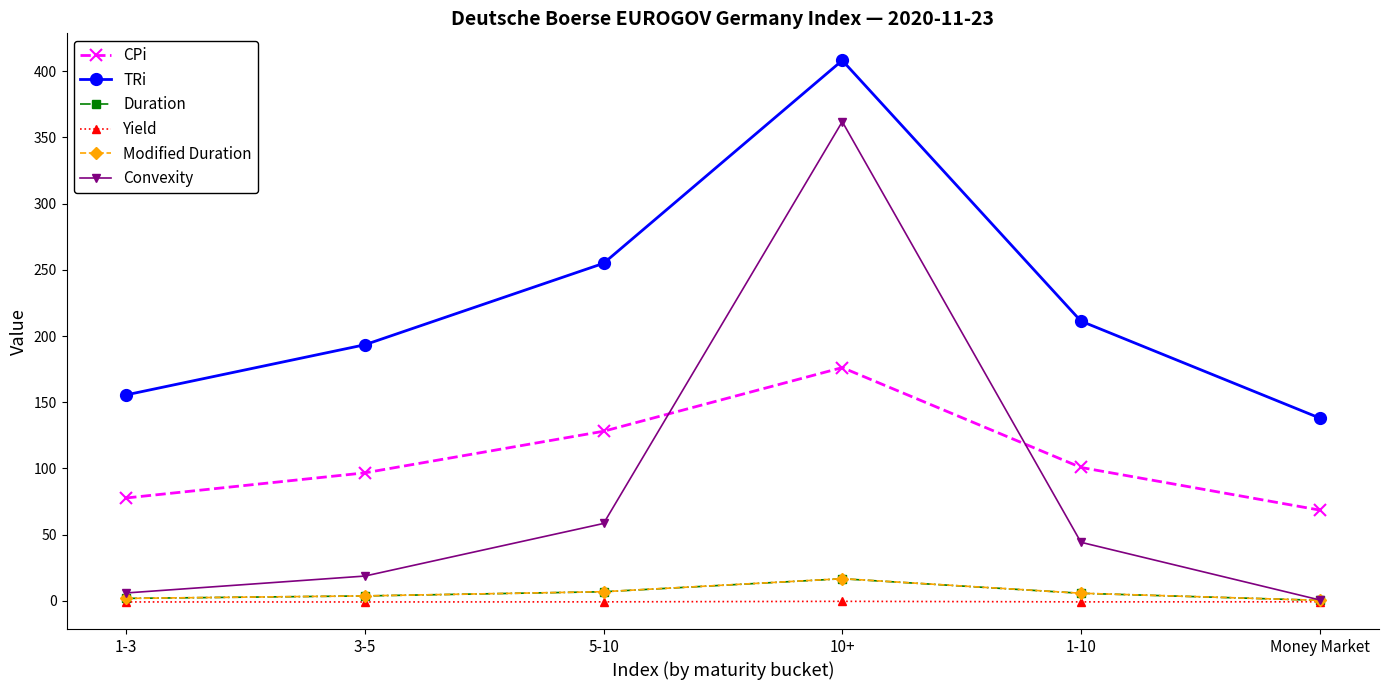

The Convexity series shows 90.0 at 5-10. True or false?

False